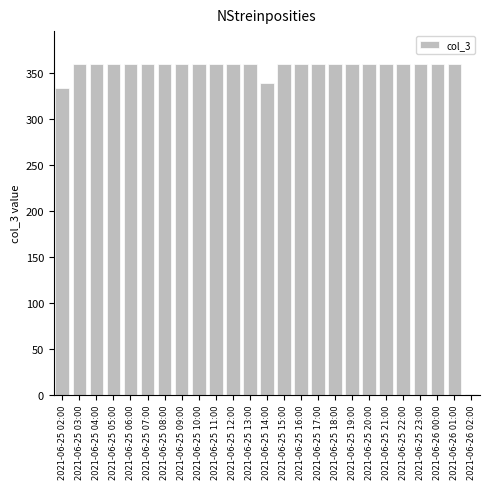

Reading right to left, list all the values displayed in this chart.

2021-06-26 02:00=1	2021-06-26 01:00=360	2021-06-26 00:00=360	2021-06-25 23:00=360	2021-06-25 22:00=360	2021-06-25 21:00=360	2021-06-25 20:00=360	2021-06-25 19:00=360	2021-06-25 18:00=360	2021-06-25 17:00=360	2021-06-25 16:00=360	2021-06-25 15:00=360	2021-06-25 14:00=339	2021-06-25 13:00=360	2021-06-25 12:00=360	2021-06-25 11:00=360	2021-06-25 10:00=360	2021-06-25 09:00=360	2021-06-25 08:00=360	2021-06-25 07:00=360	2021-06-25 06:00=360	2021-06-25 05:00=360	2021-06-25 04:00=360	2021-06-25 03:00=360	2021-06-25 02:00=334